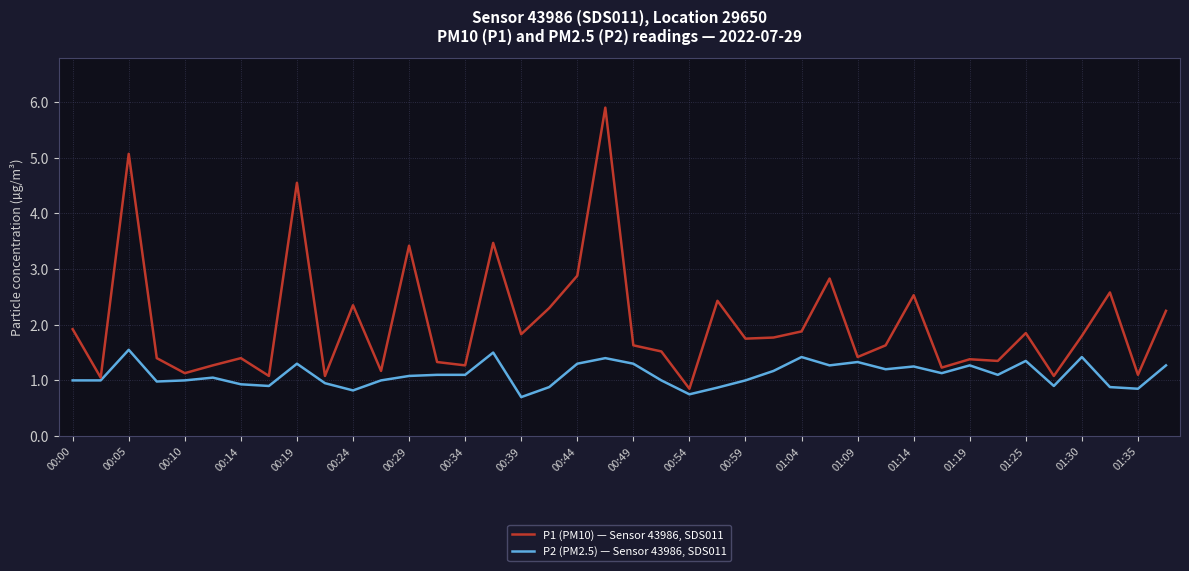

Does the chart display data point markers on the line(s)?

No